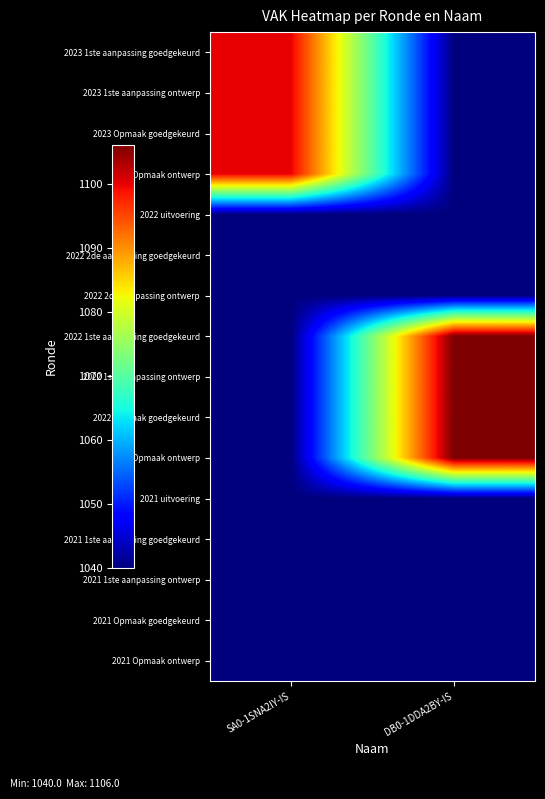

What is the difference between the highest and lowest values at SA0-1SNA2IY-IS?

60